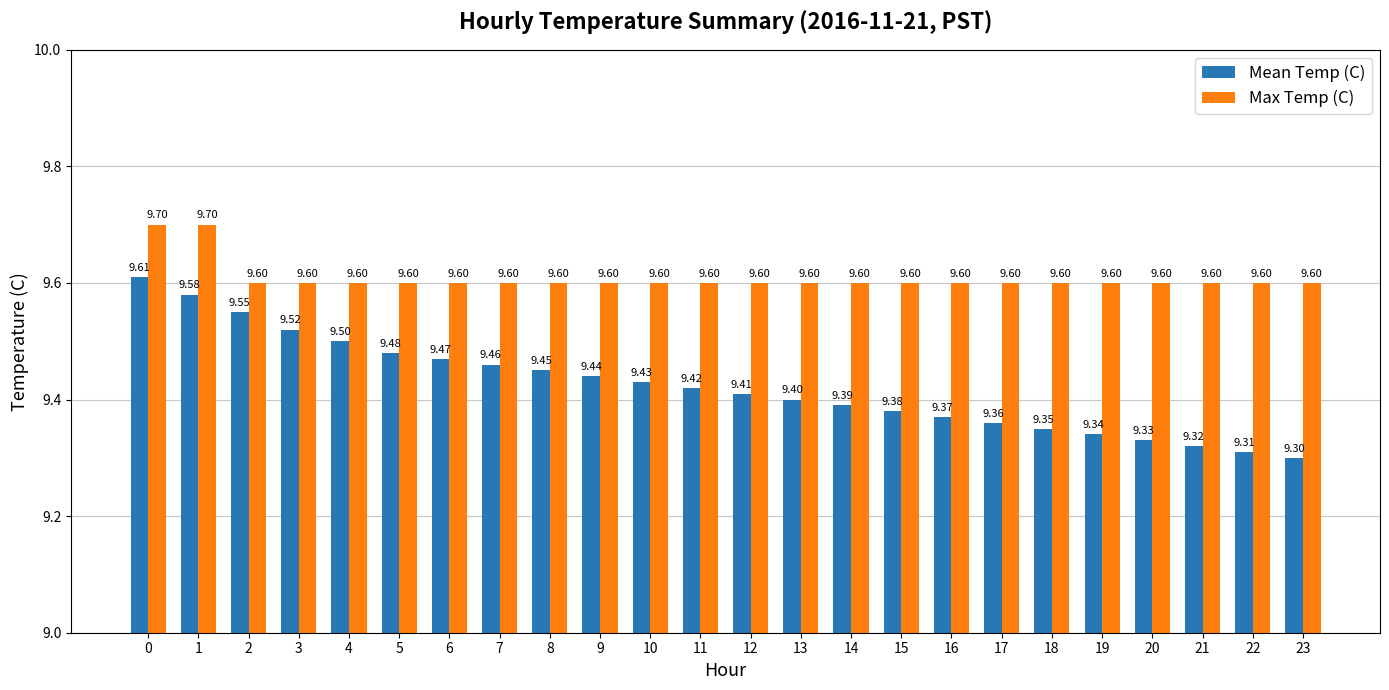

Which series has the largest range (max minus min)?

Mean Temp (C)